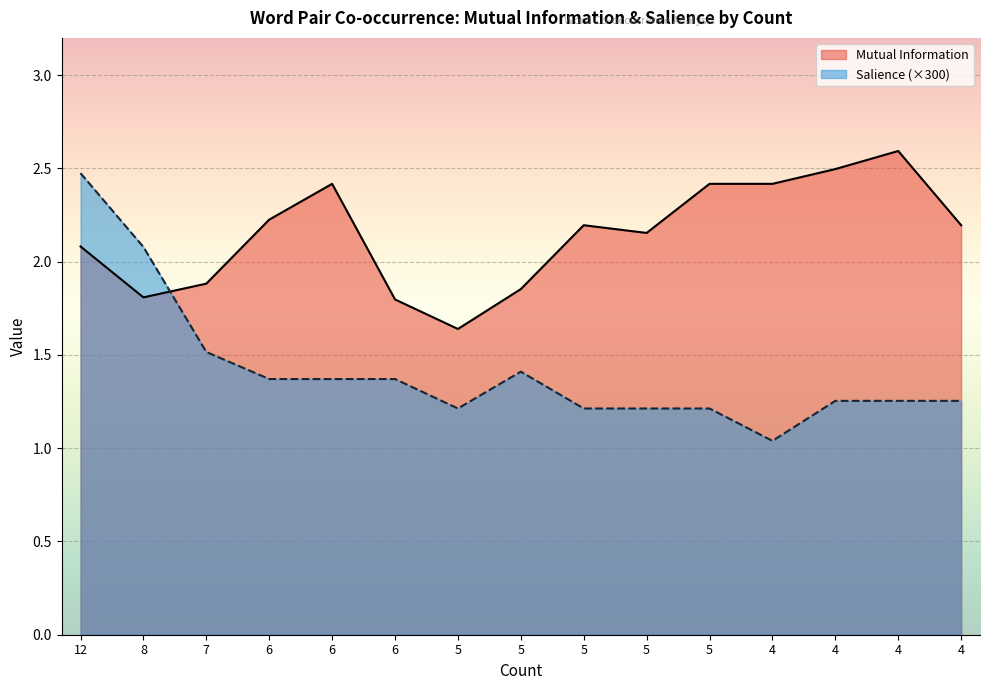

Between 4 and 4, which series saw the biggest shift?

Mutual Information